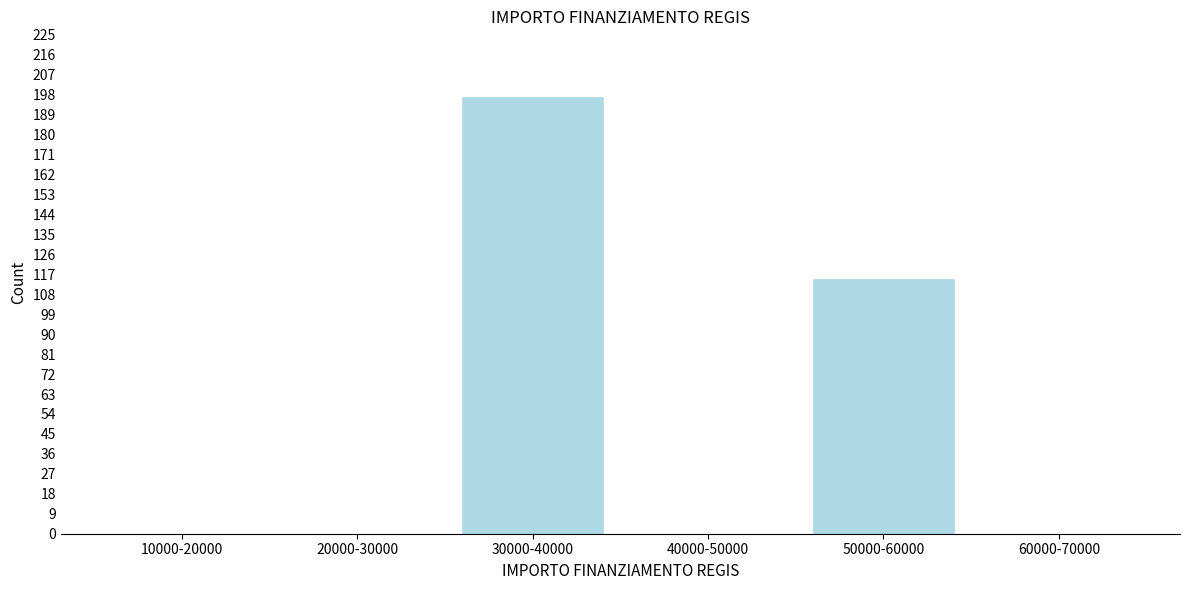

Reading left to right, list all the values displayed in this chart.

10000-20000=0	20000-30000=0	30000-40000=197	40000-50000=0	50000-60000=115	60000-70000=0